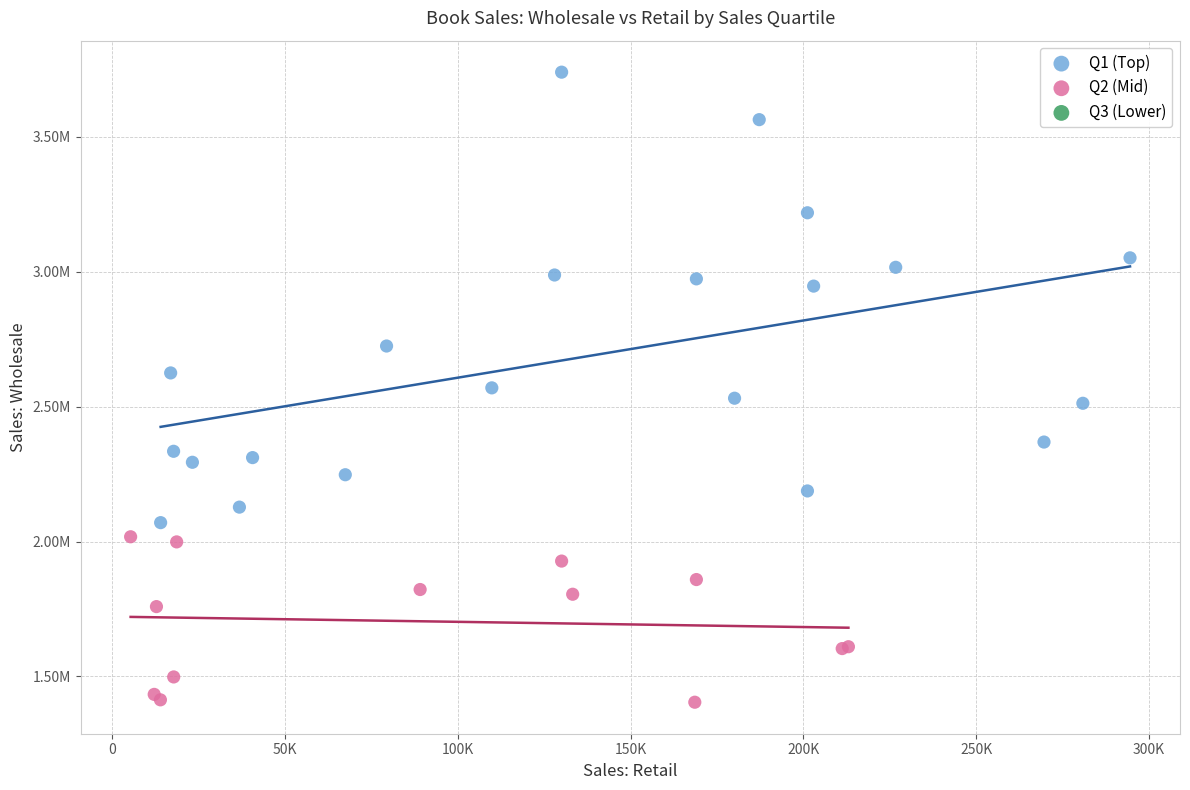

Which series reaches the maximum Y coordinate?

Q1 (Top)